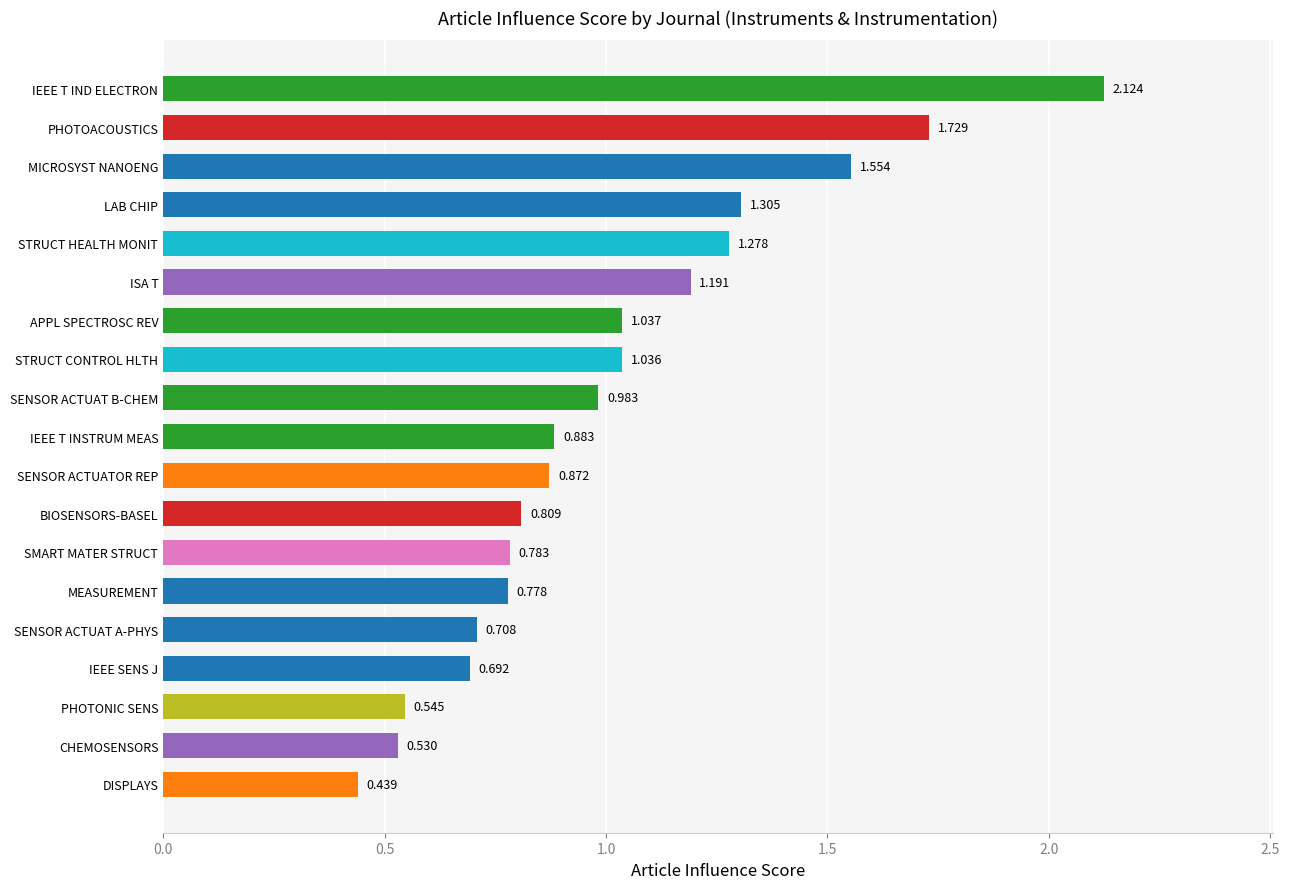

Where is the data nearest to the value 1?

SENSOR ACTUAT B-CHEM